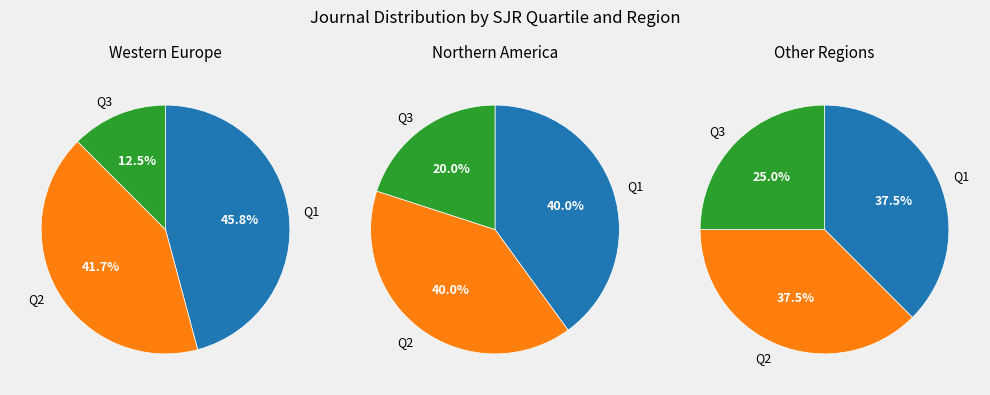

Combined, do Q1 and Q3 account for over 50%?

Yes